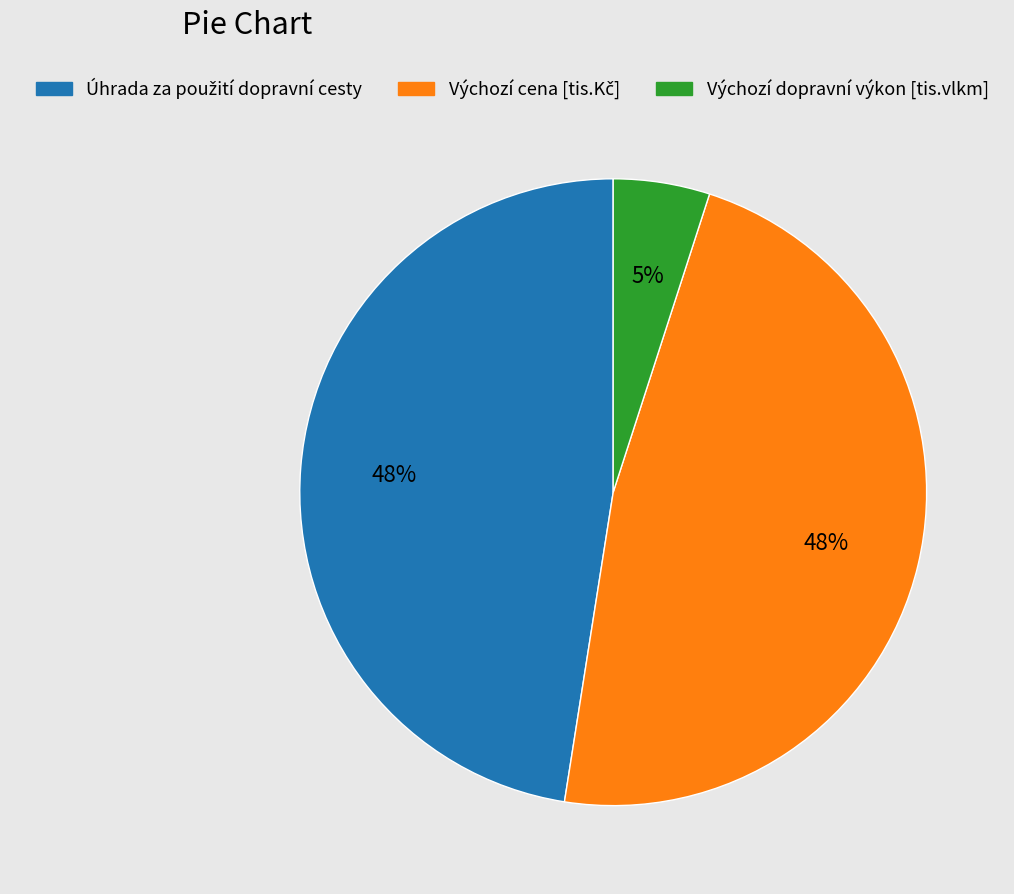

To the nearest percent, what is the average slice percentage?

33%